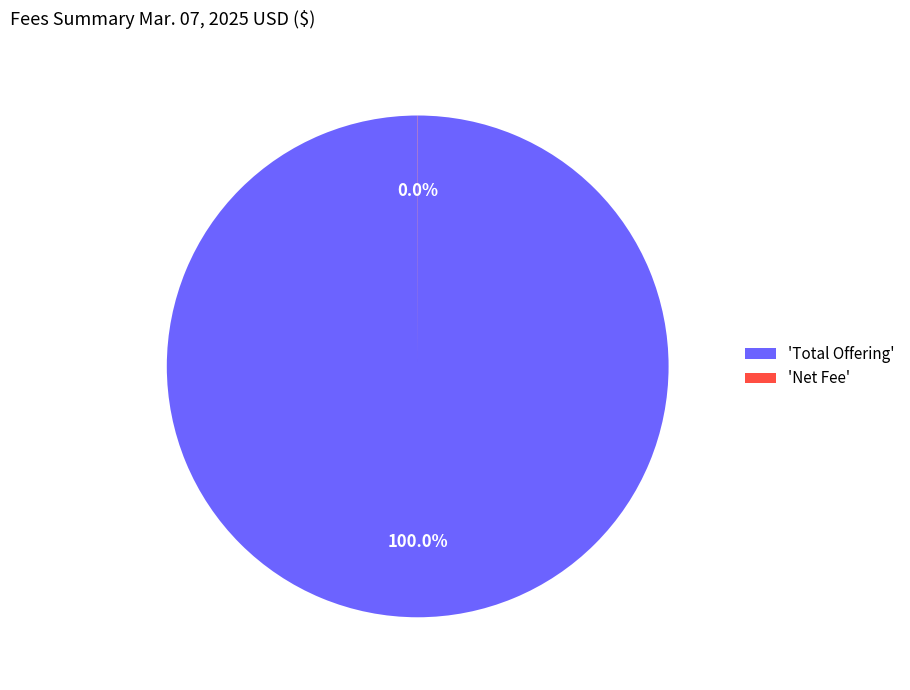

Which category has the biggest portion of the pie?

'Total Offering'